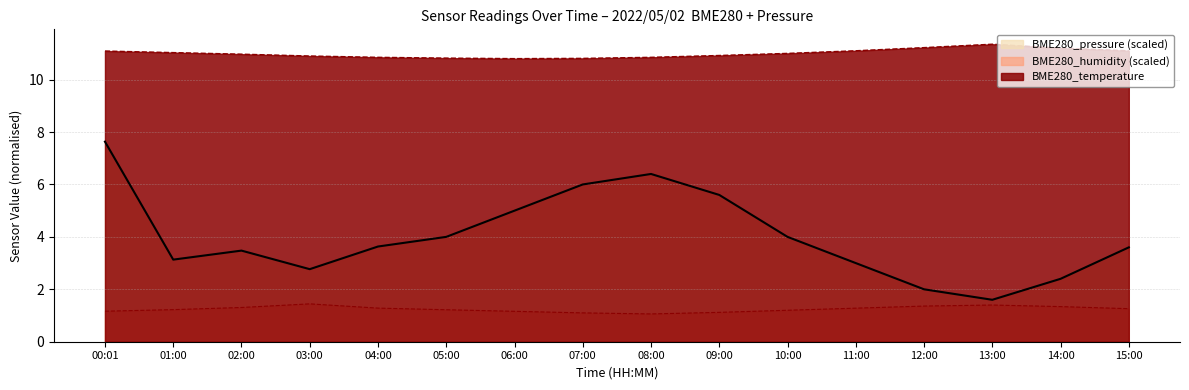

Where is the first local maximum for BME280_pressure?

02:00